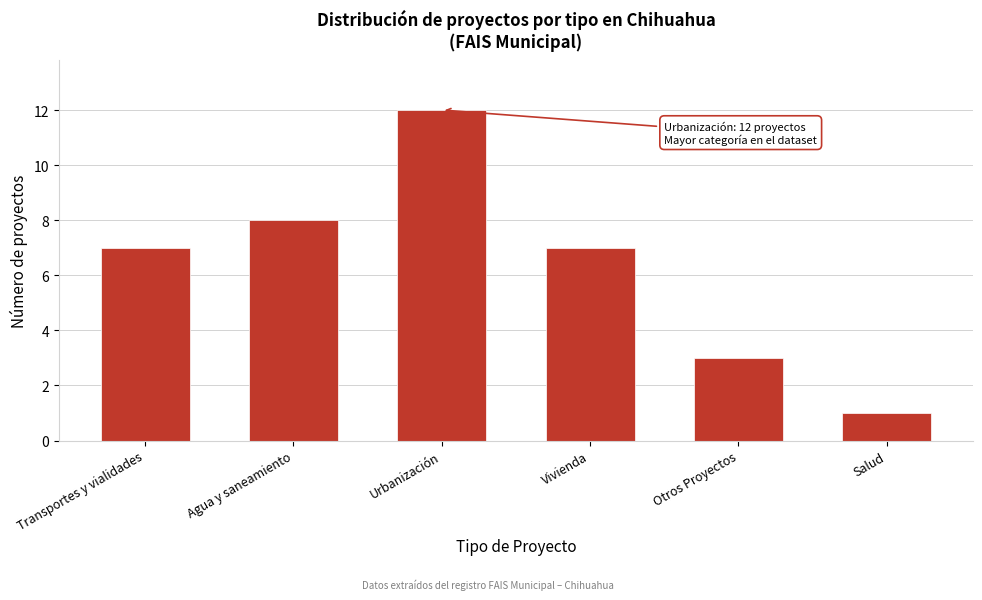

Reading left to right, list all the values displayed in this chart.

Transportes y vialidades=7	Agua y saneamiento=8	Urbanización=12	Vivienda=7	Otros Proyectos=3	Salud=1